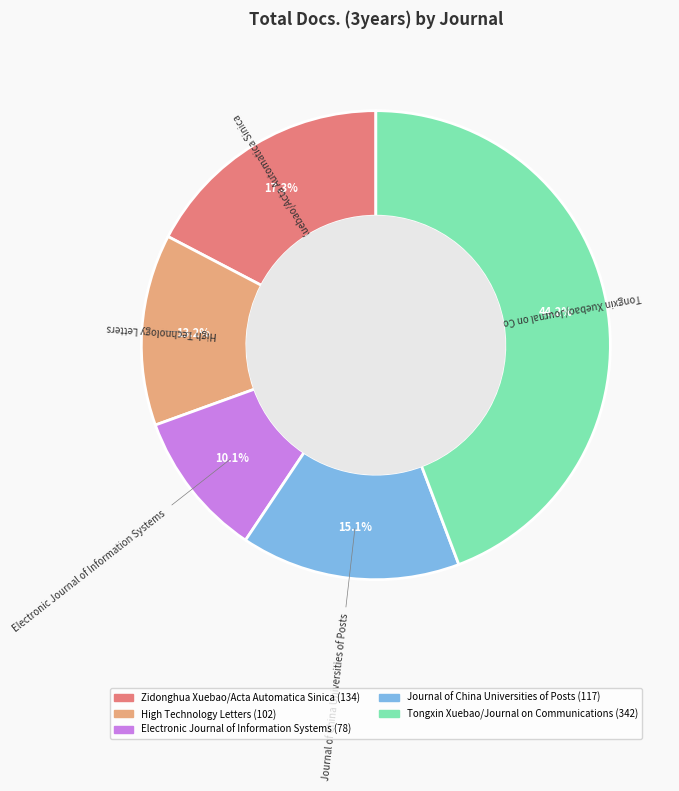

Between Zidonghua Xuebao/Acta Automatica Sinica and Tongxin Xuebao/Journal on Communications, which is larger?

Tongxin Xuebao/Journal on Communications